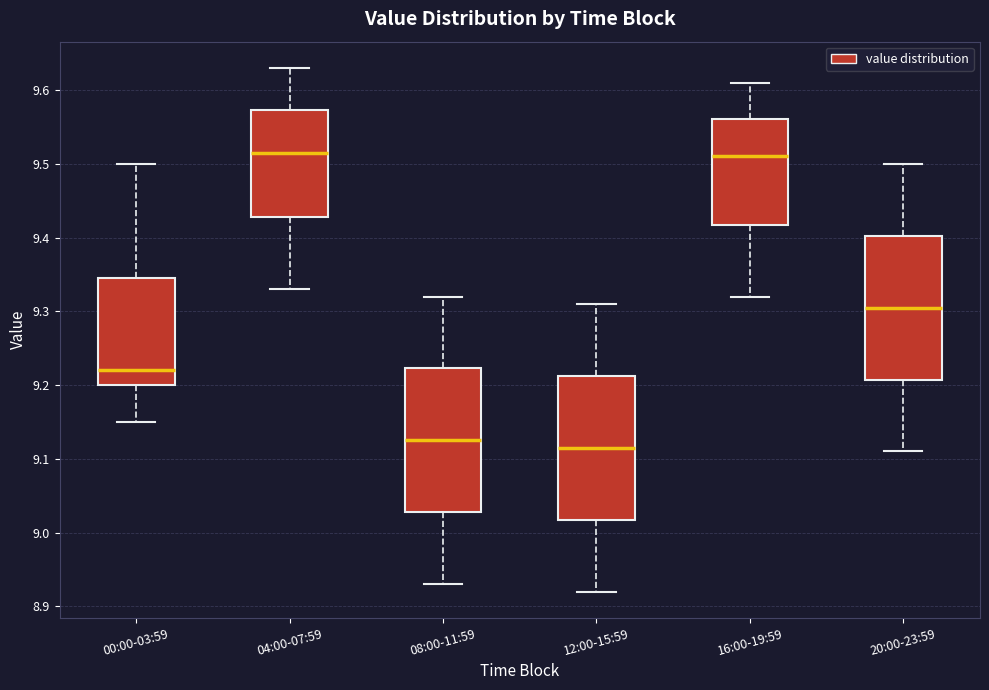

Reading left to right, transcribe this box plot: for each box, give where its median line is, the range the box spans, and where its two whiskers end, as read against the y-axis. The values are not printed on the chart, so give them approximately, as read against the axis.

00:00-03:59: median 9.22, box 9.20 to 9.35, whiskers 9.15 to 9.50
04:00-07:59: median 9.52, box 9.43 to 9.57, whiskers 9.33 to 9.63
08:00-11:59: median 9.13, box 9.03 to 9.22, whiskers 8.93 to 9.32
12:00-15:59: median 9.12, box 9.02 to 9.21, whiskers 8.92 to 9.31
16:00-19:59: median 9.51, box 9.42 to 9.56, whiskers 9.32 to 9.61
20:00-23:59: median 9.31, box 9.21 to 9.40, whiskers 9.11 to 9.50